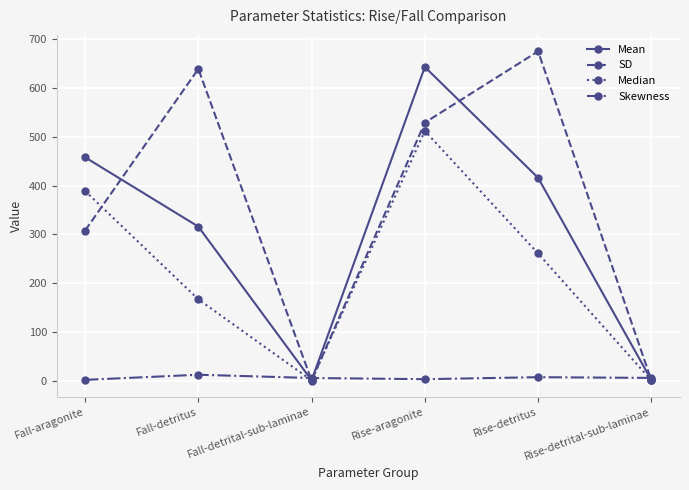

What is the highest value of the SD series?

675.0